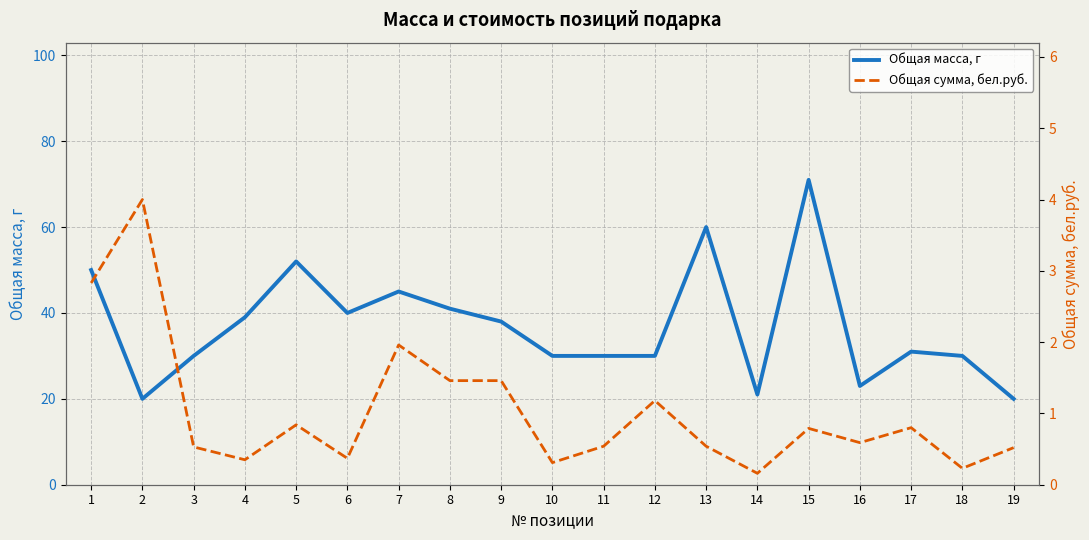

True or false: Общая масса, г has a value of 119.9 at 15.

False